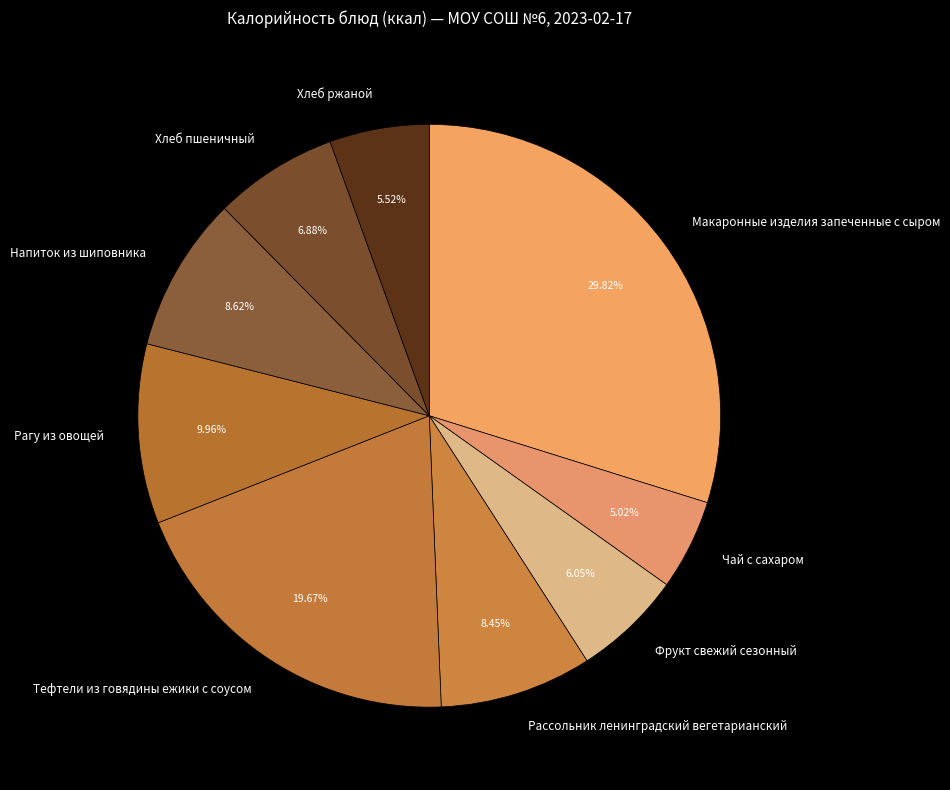

What is the smallest slice in the pie chart?

Чай с сахаром